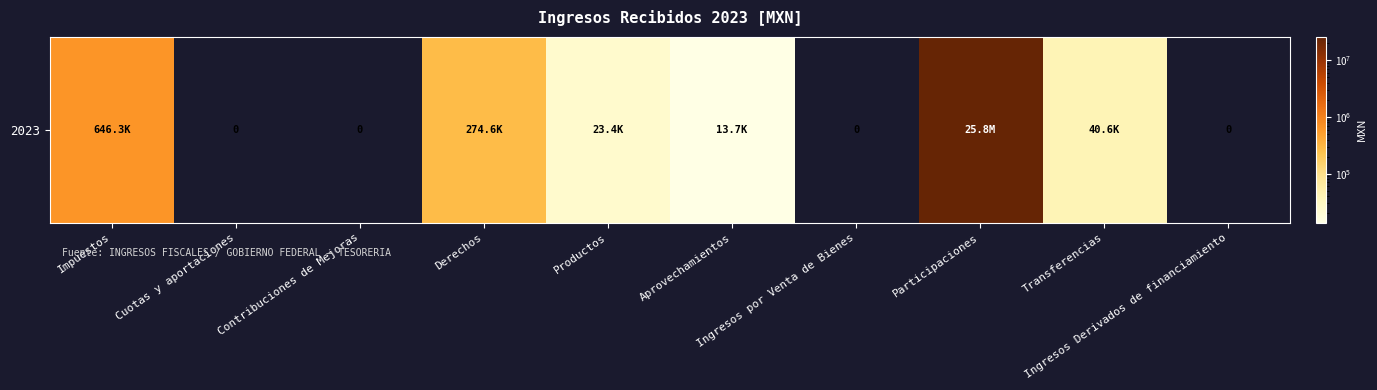

What is the difference between the values at Ingresos por Venta de Bienes and Transferencias?

40612.8